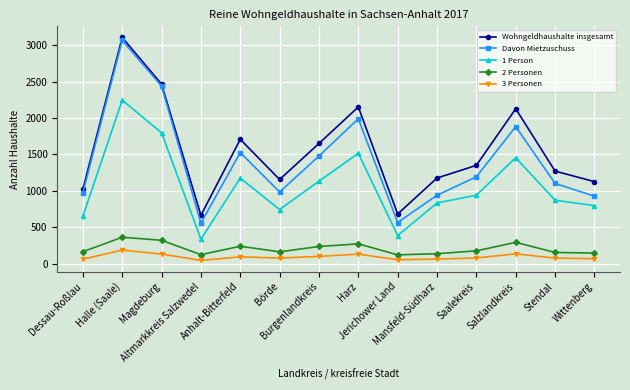

True or false: 3 Personen has more than 2 points higher than both neighbors.

True